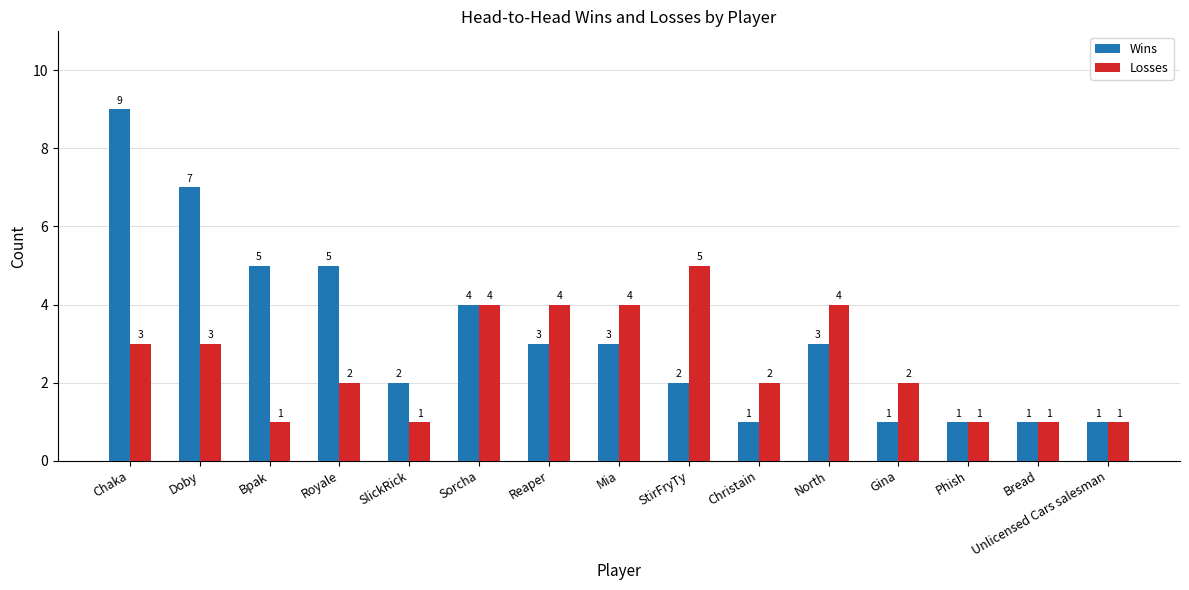

At which label does Losses reach its peak?

StirFryTy